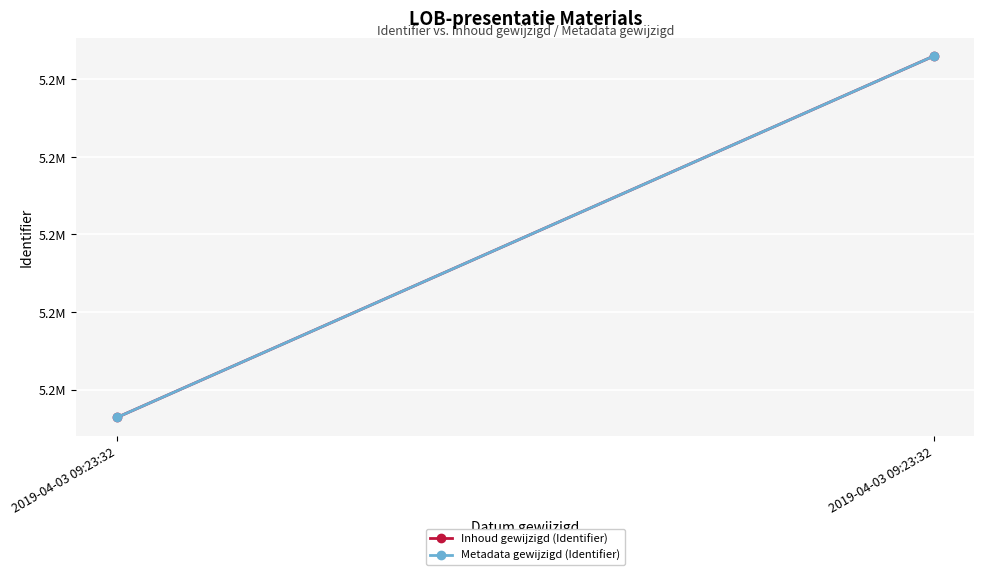

How many series are shown in this chart?

2